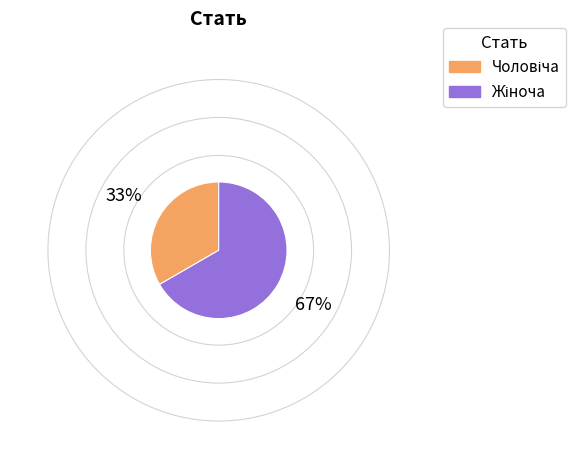

Is there any slice that represents more than half of the pie?

Yes